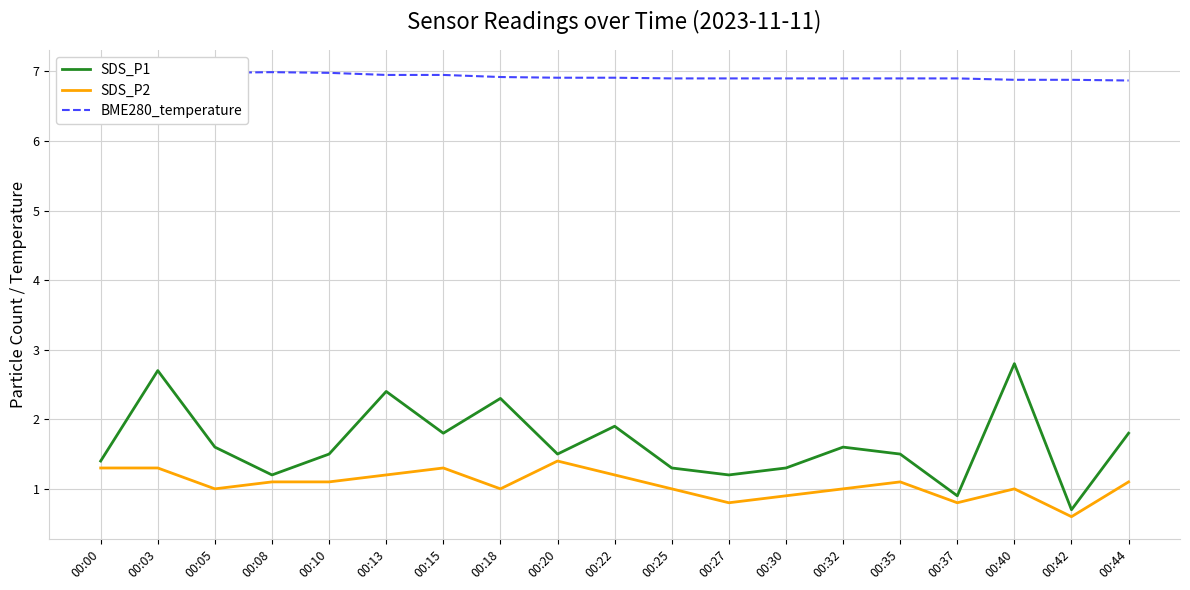

At which category does SDS_P2 reach its first local valley?

00:05